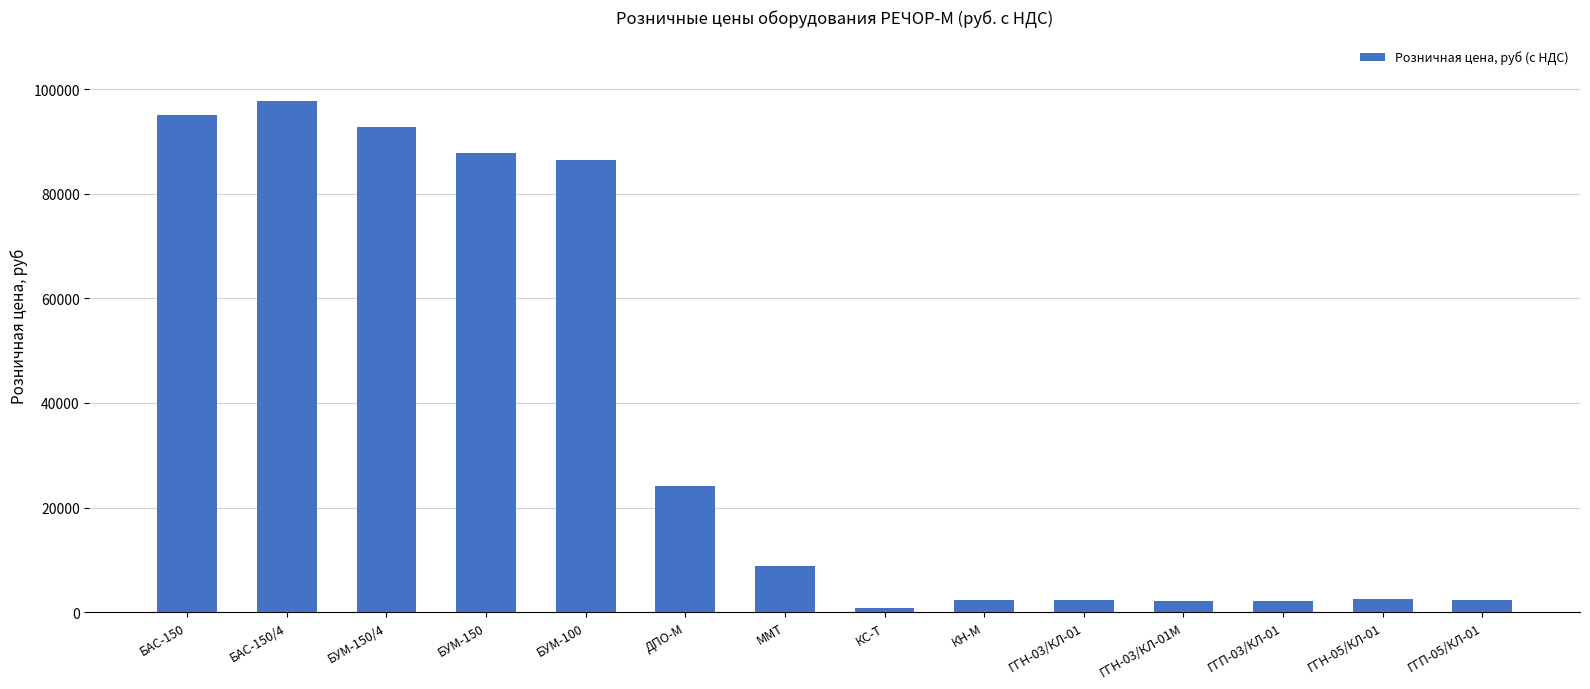

Read the value at БАС-150, to the nearest 50.

95050